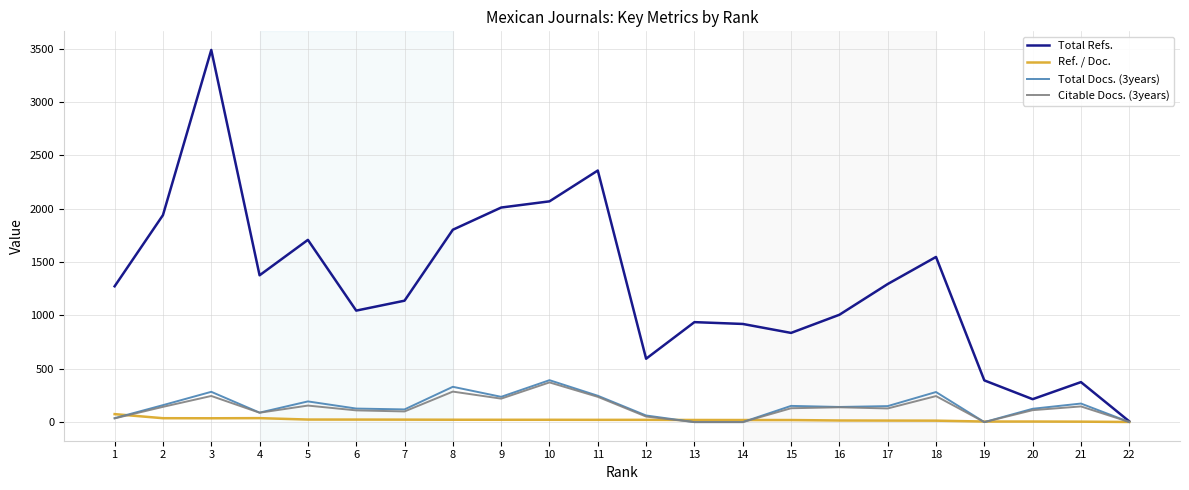

At how many categories does at least one series exceed 1440?

8